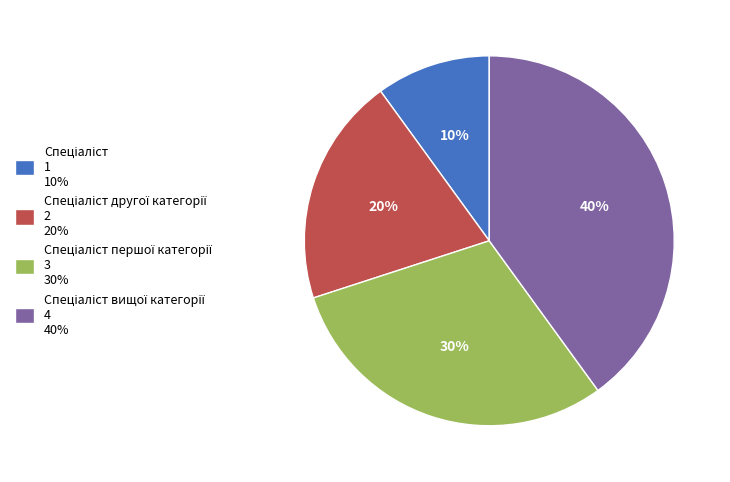

To the nearest percent, what is the average slice percentage?

25%